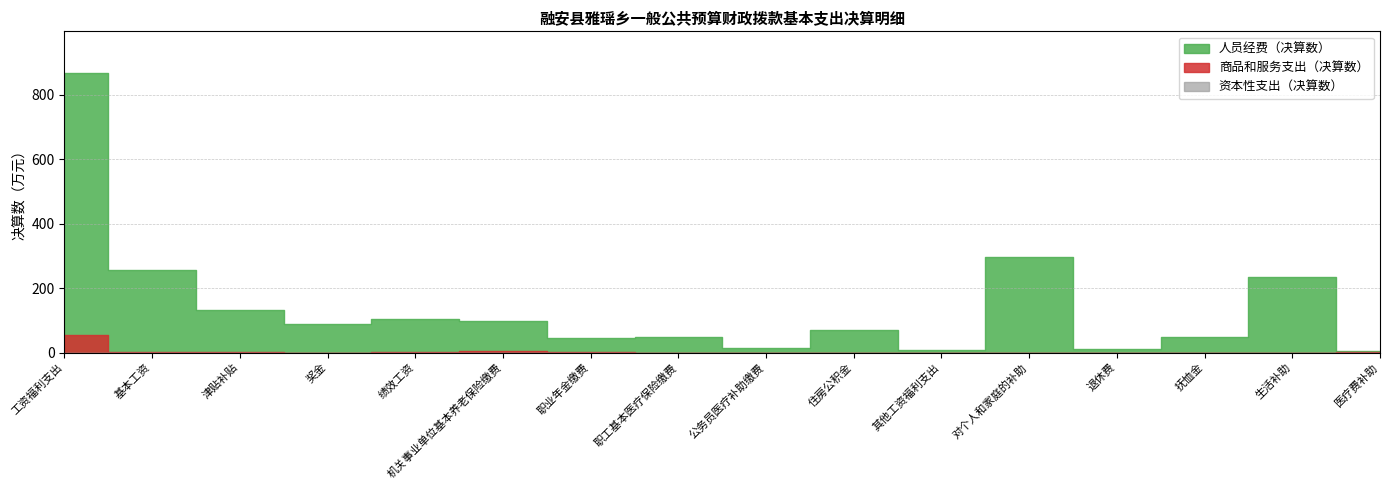

What are all the series names shown in the legend?

人员经费（决算数）, 商品和服务支出（决算数）, 资本性支出（决算数）